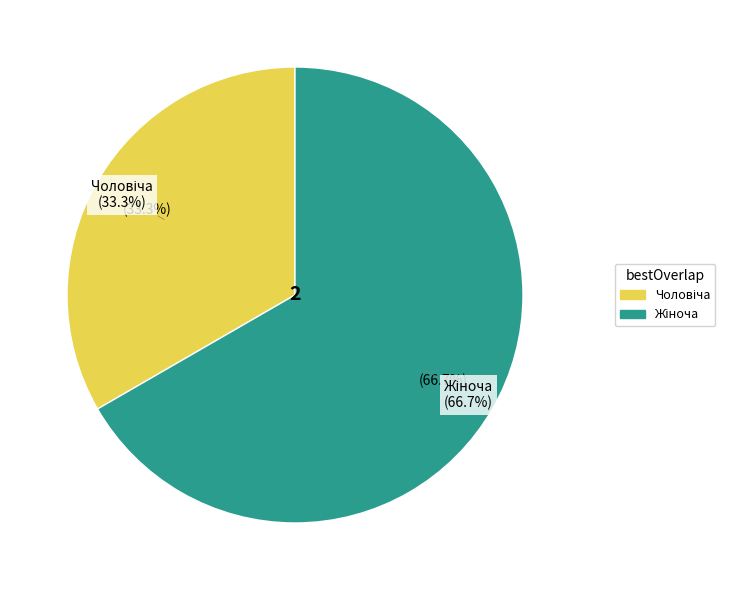

To the nearest percent, what percentage of the pie is Чоловіча?

33%